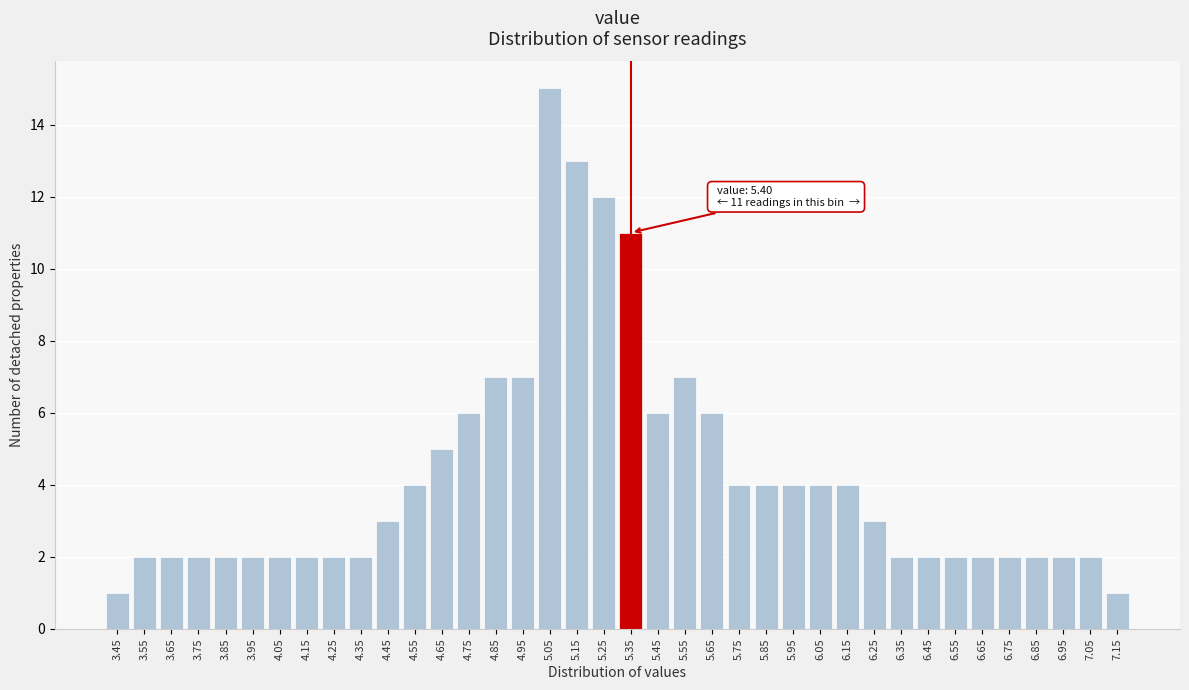

What is the difference between the second highest and second lowest values?

12